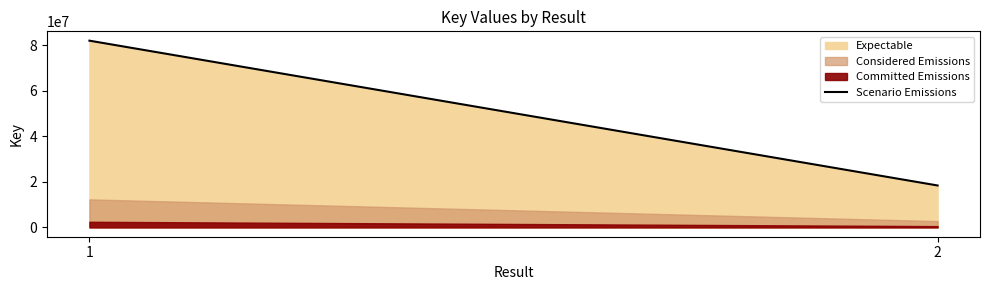

Reading right to left, extract all data points from this chart.

18403661	82004346